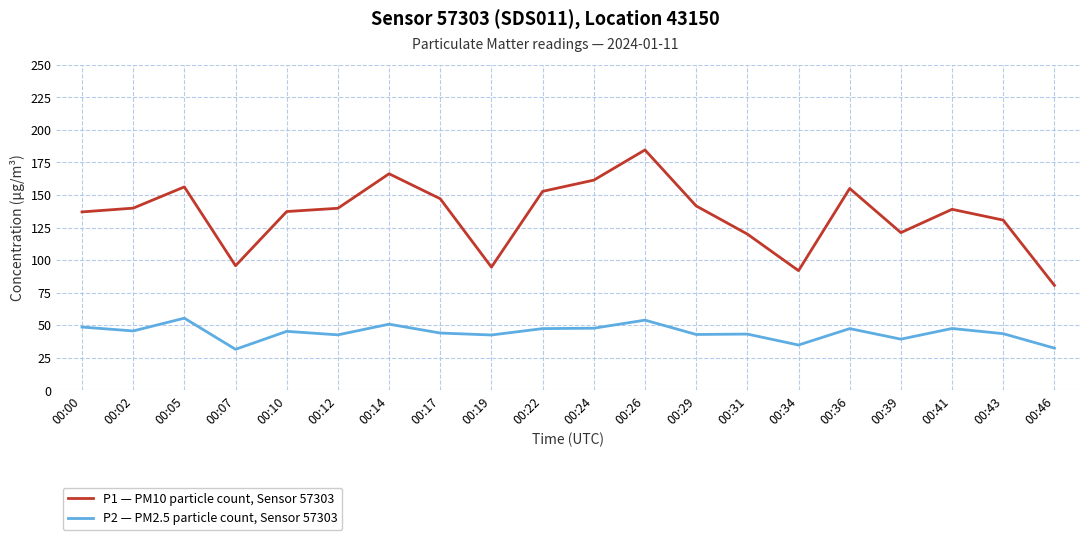

The P2 — PM2.5 particle count, Sensor 57303 series shows 24.6 at 00:41. True or false?

False